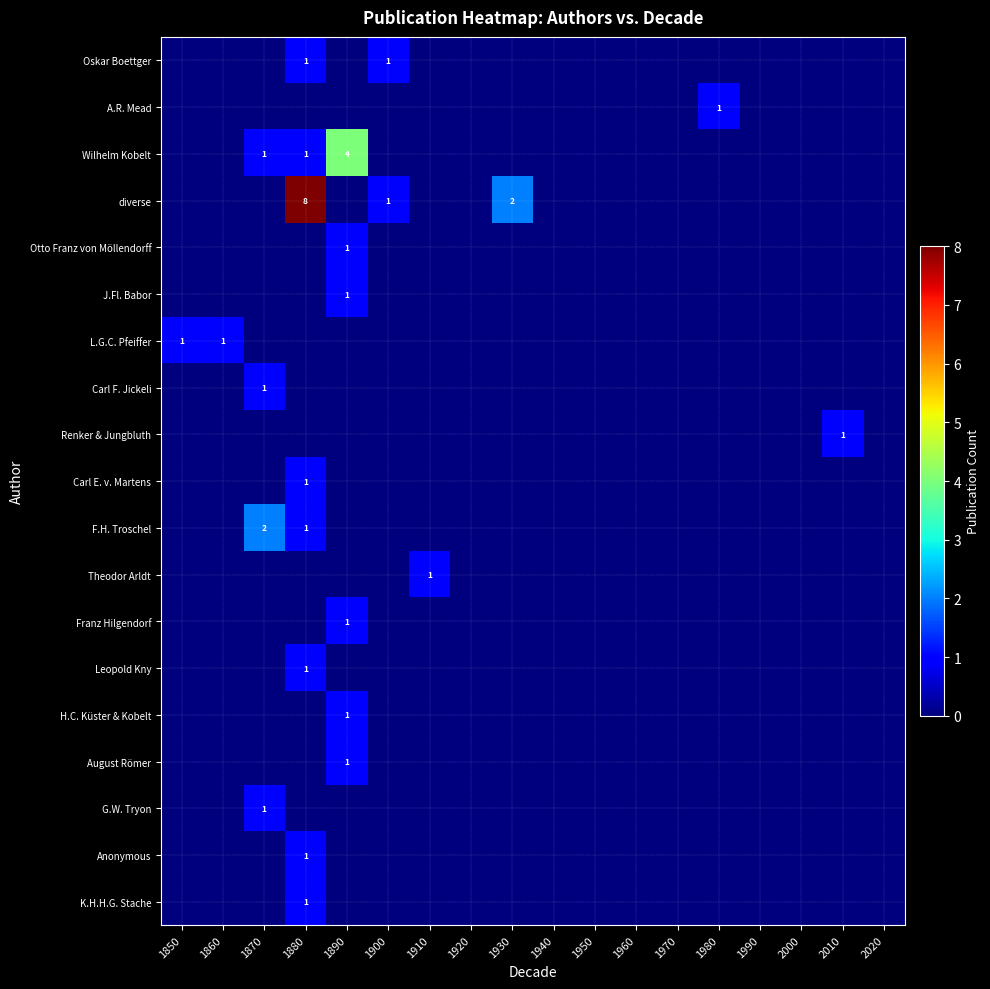

True or false: diverse has a value of 0 at 2000.

True